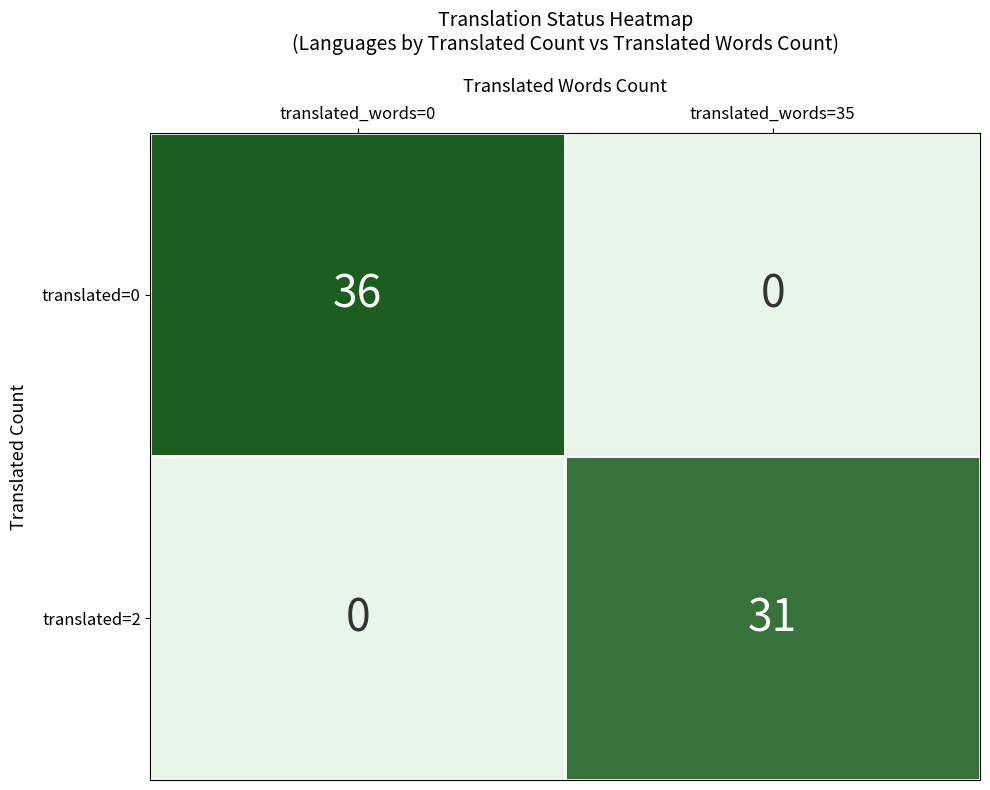

Count the number of data series in this chart.

2